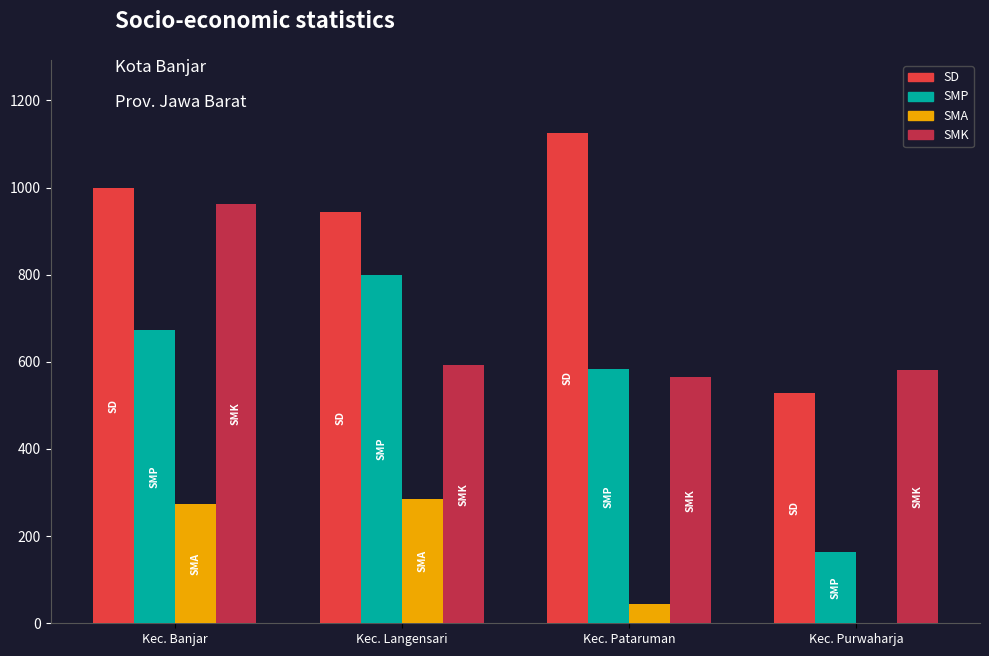

Are the bars grouped side by side (vs. stacked)?

Yes